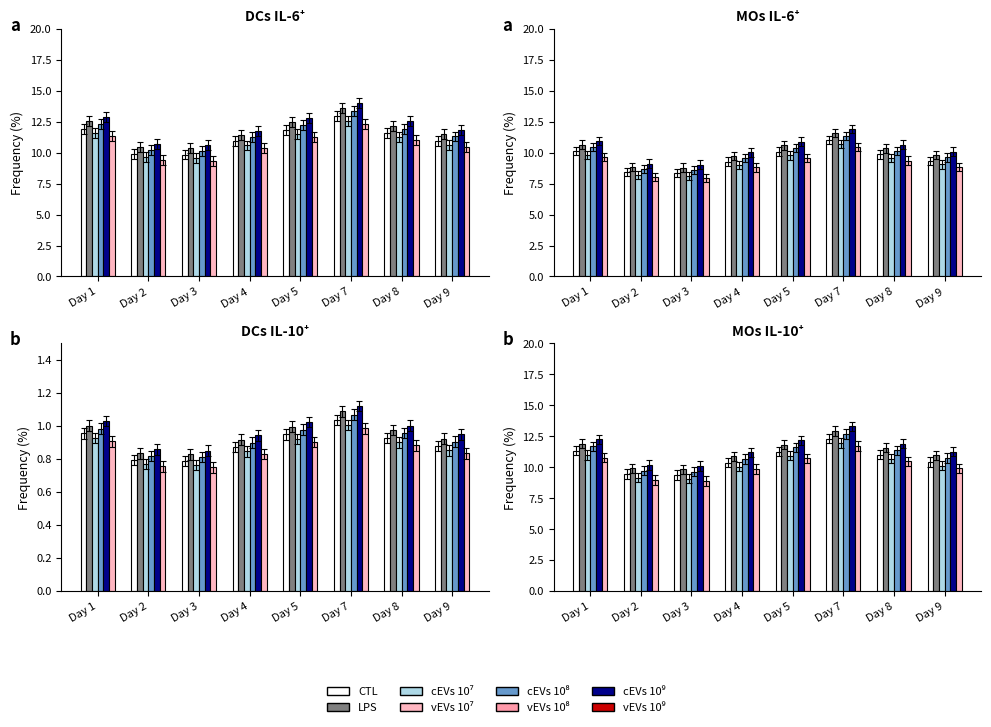

Is the value of LPS at Day 5 greater than the value of cEVs 1e8 at Day 4?

Yes